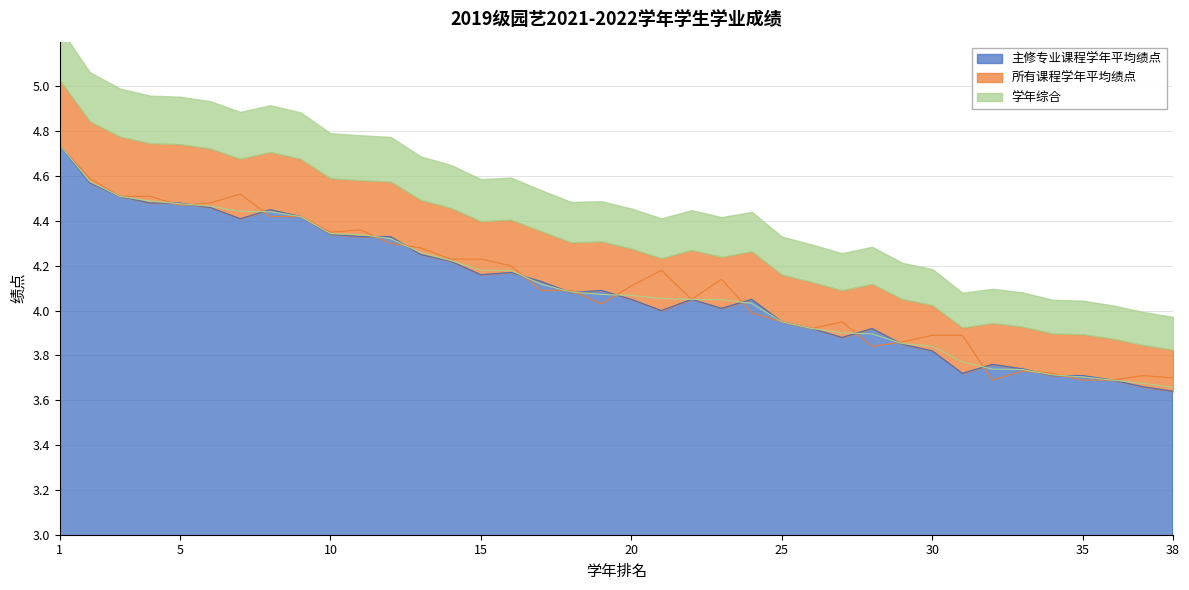

What is the difference between the second highest and second lowest values in the 主修专业课程学年平均绩点 series?

0.9